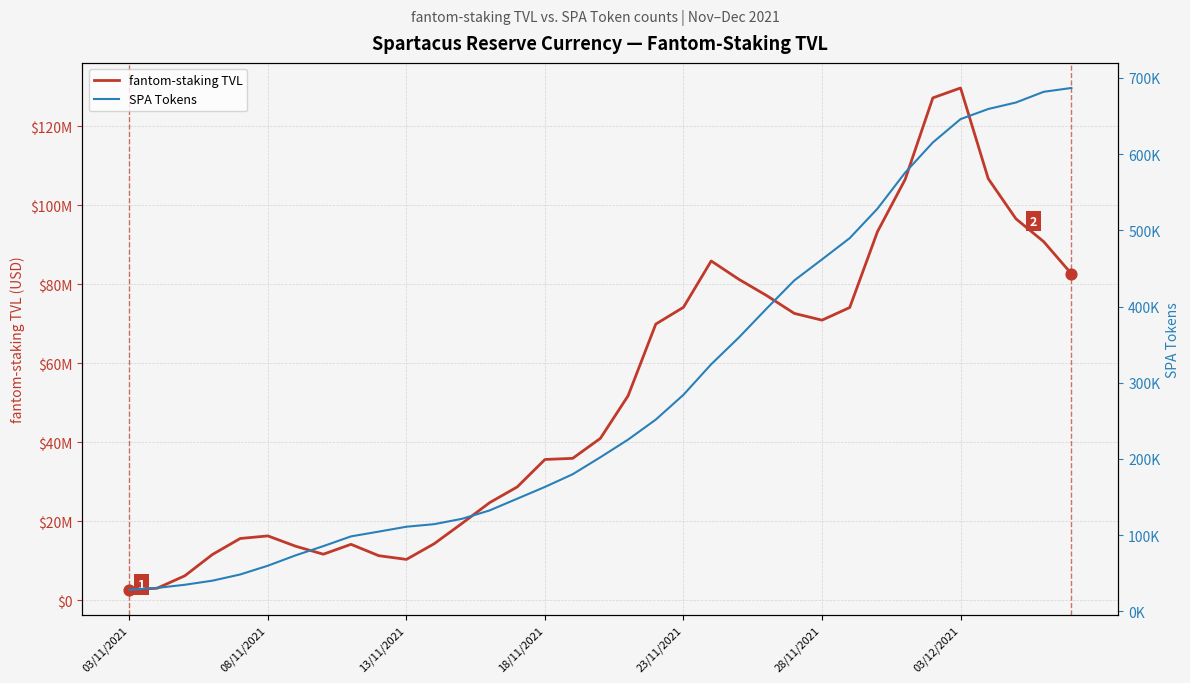

Which series reaches the minimum Y coordinate?

SPA Tokens